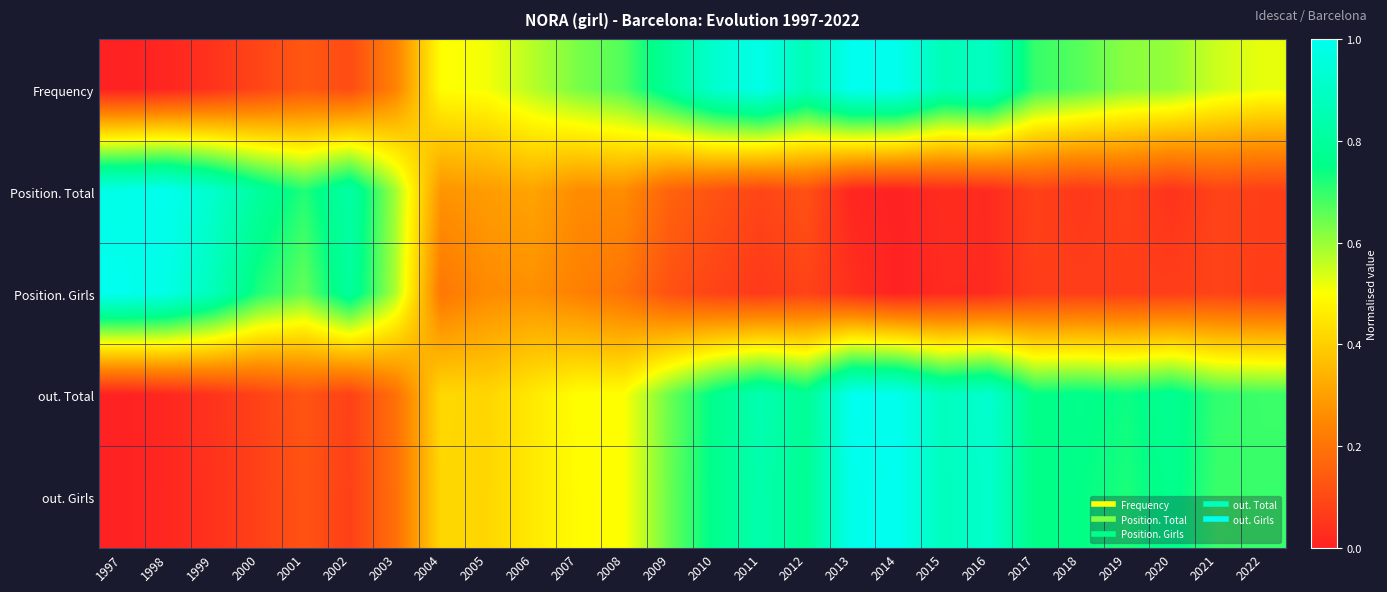

Between 2012 and 2022, which series saw the biggest shift?

Frequency